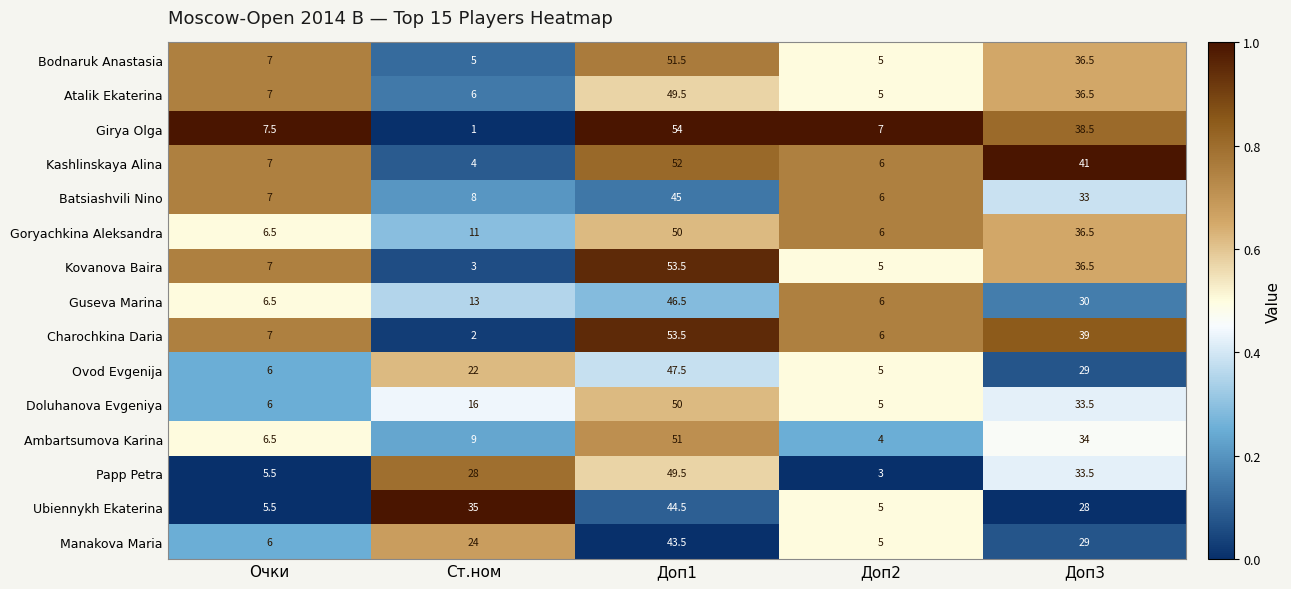

Which series has the widest spread of values?

Girya Olga